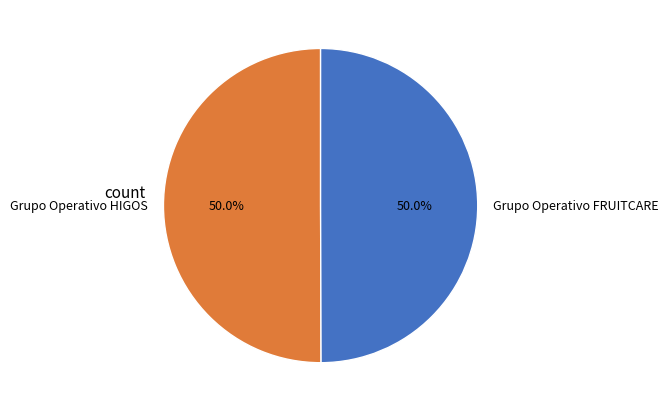

Is it true that Grupo Operativo HIGOS is 63% of the pie?

False